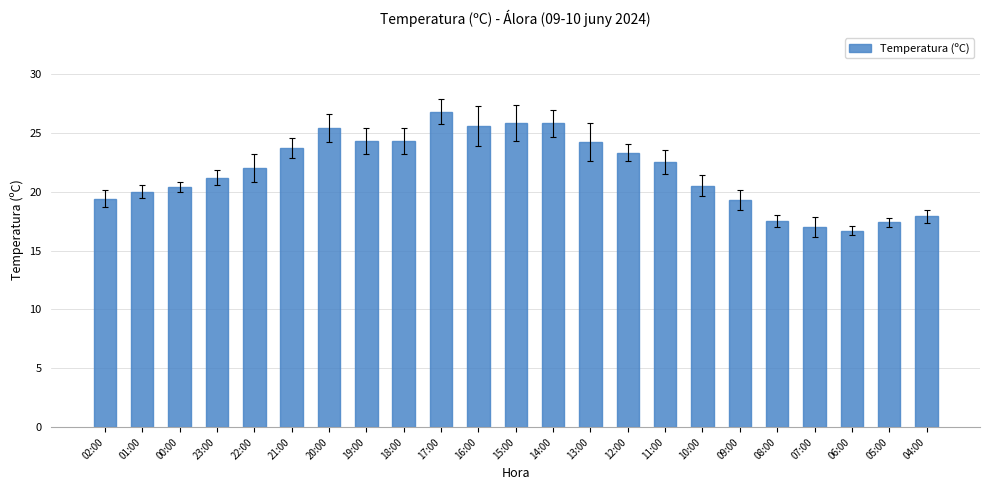

What is the label of the 19th bar from the left?

08:00